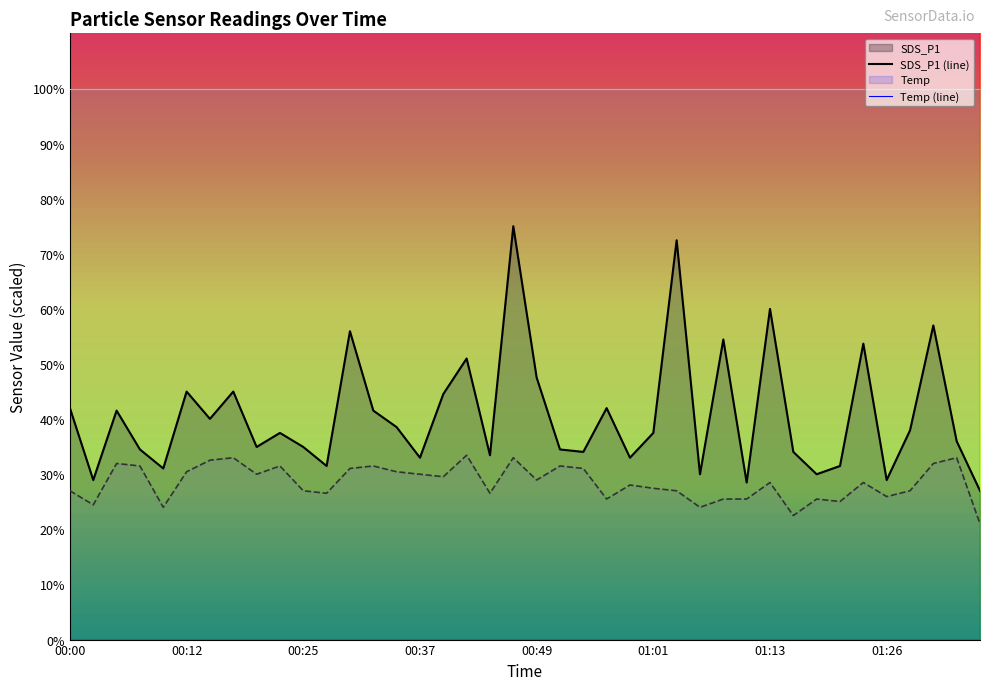

Which label corresponds to the largest value in the chart?

00:00